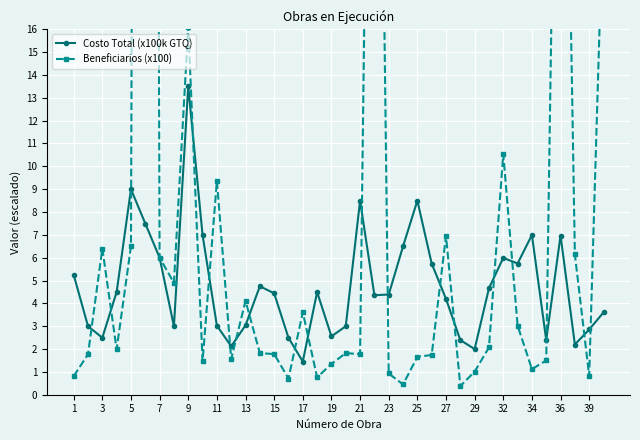

At which category does Costo Total (x100k GTQ) reach its first local valley?

3